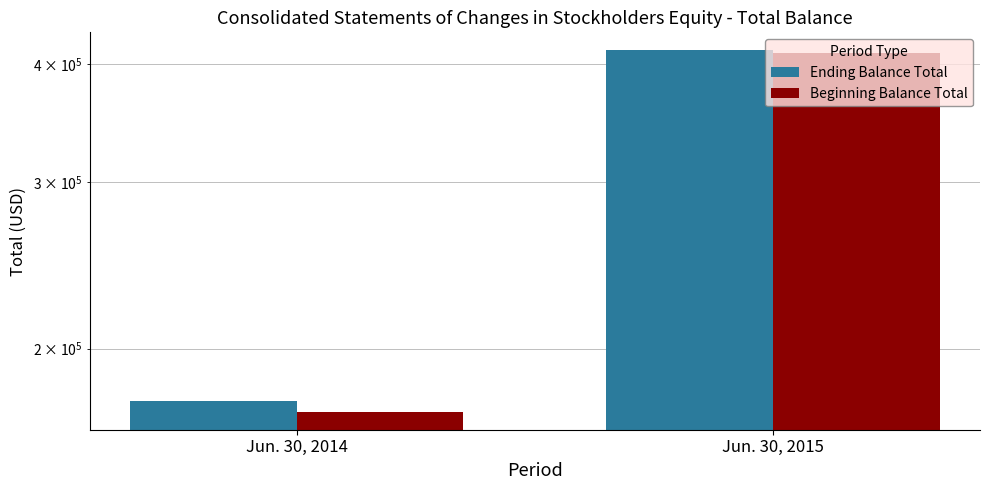

How many Ending Balance Total values are between 176155 and 413741?

2